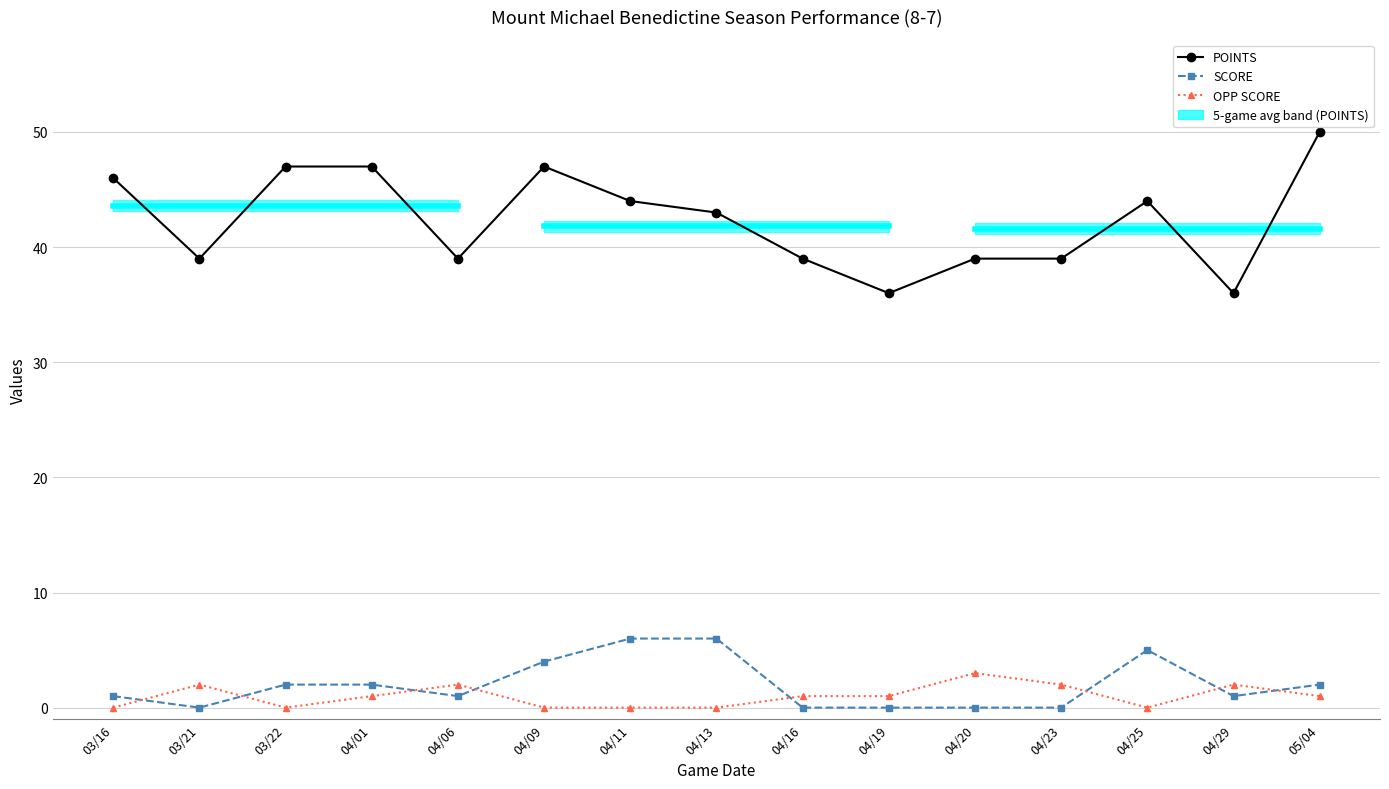

What is the difference between the second highest and minimum values in the OPP SCORE series?

2